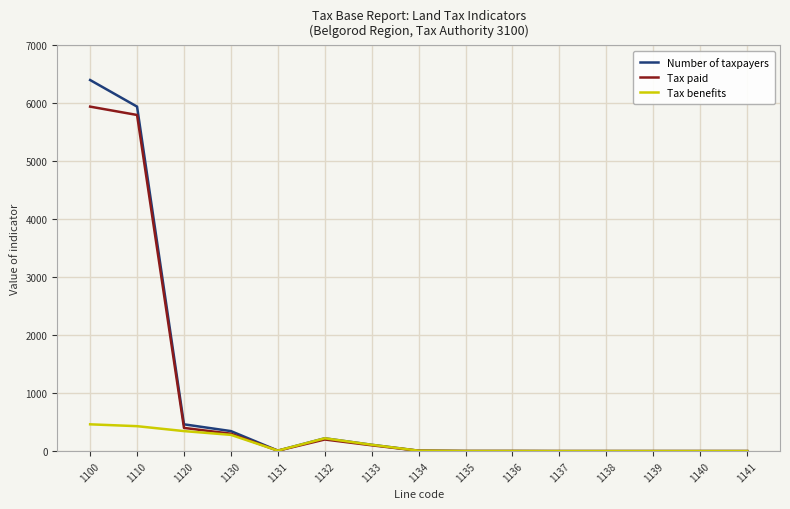

Is it true that Tax benefits equals 0 at 1141?

True